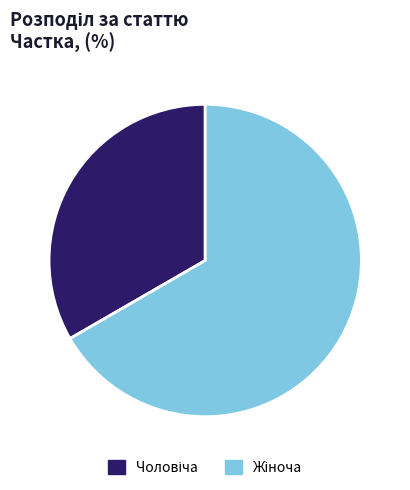

Is there a majority slice in this chart?

Yes